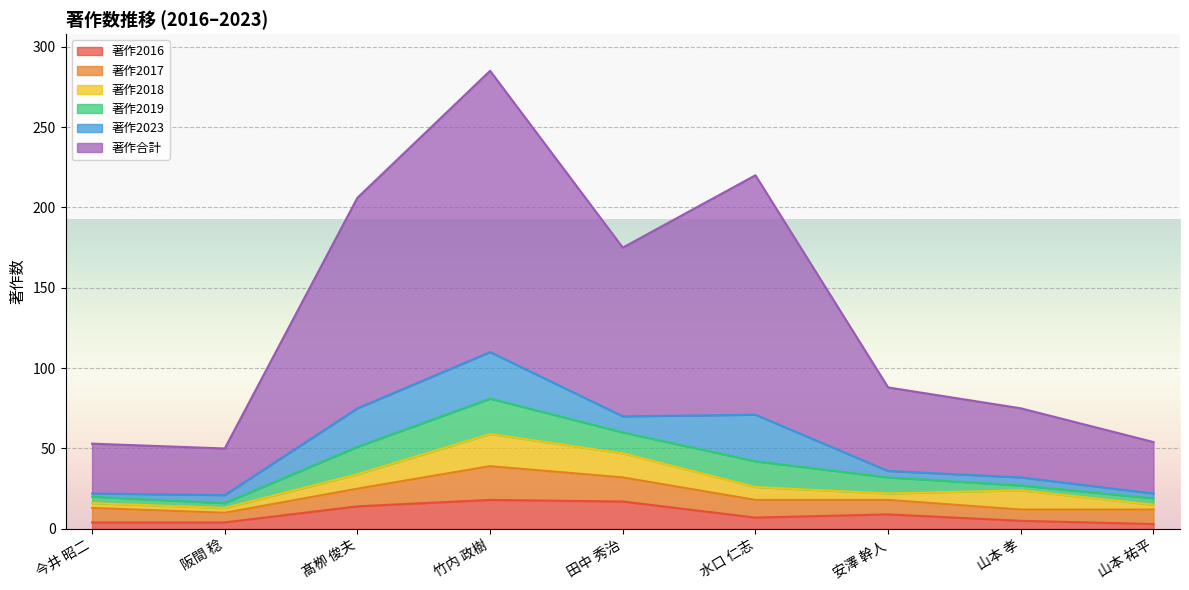

Is the value of 著作2018 at 田中 秀治 greater than the value of 著作2017 at 竹内 政樹?

No